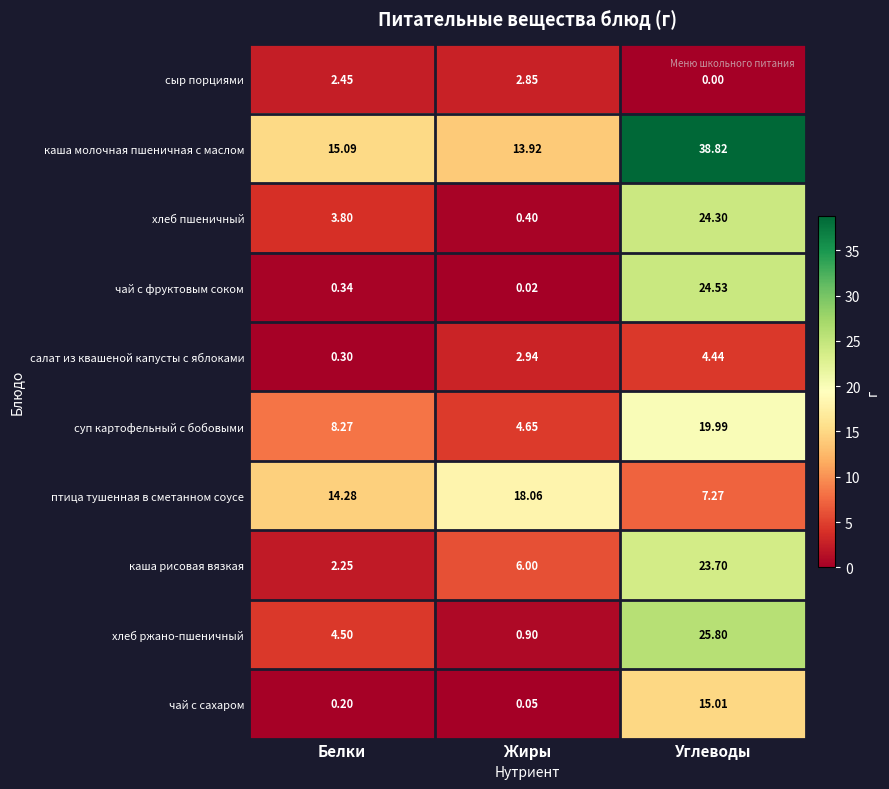

Which series changed the most between Белки and Жиры?

птица тушенная в сметанном соусе